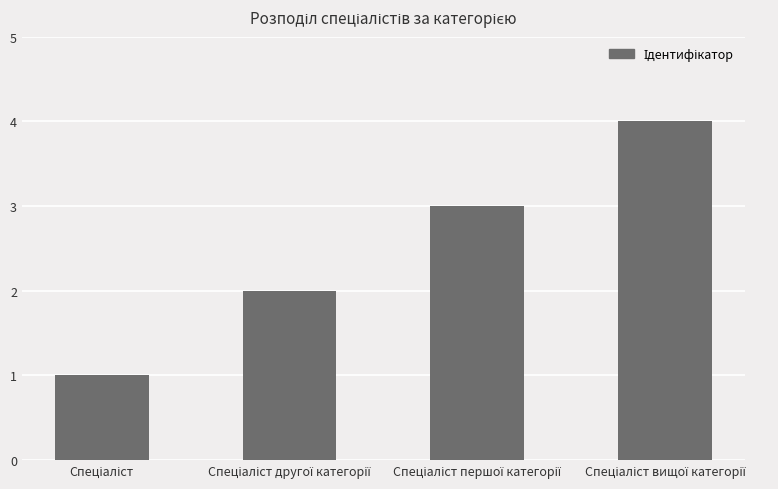

What is the maximum value shown in the chart?

4